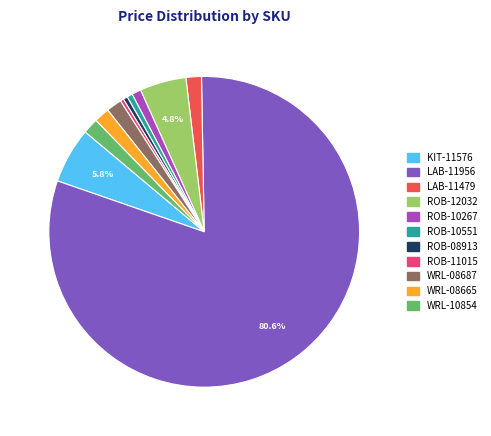

Does LAB-11479 account for over 50% of the chart?

No